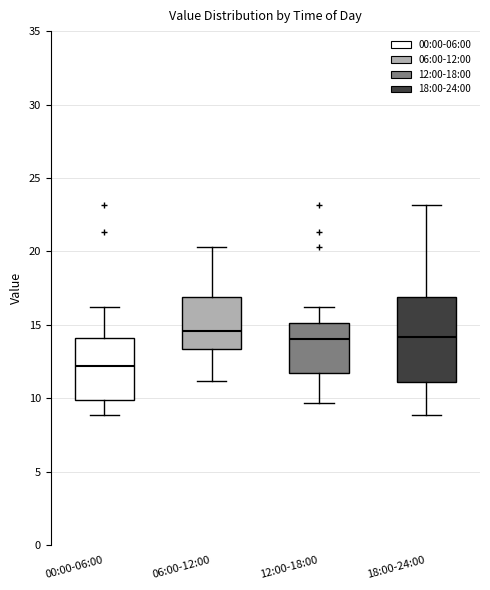

Which box is the tallest, from its lower edge to its upper edge?

18:00-24:00